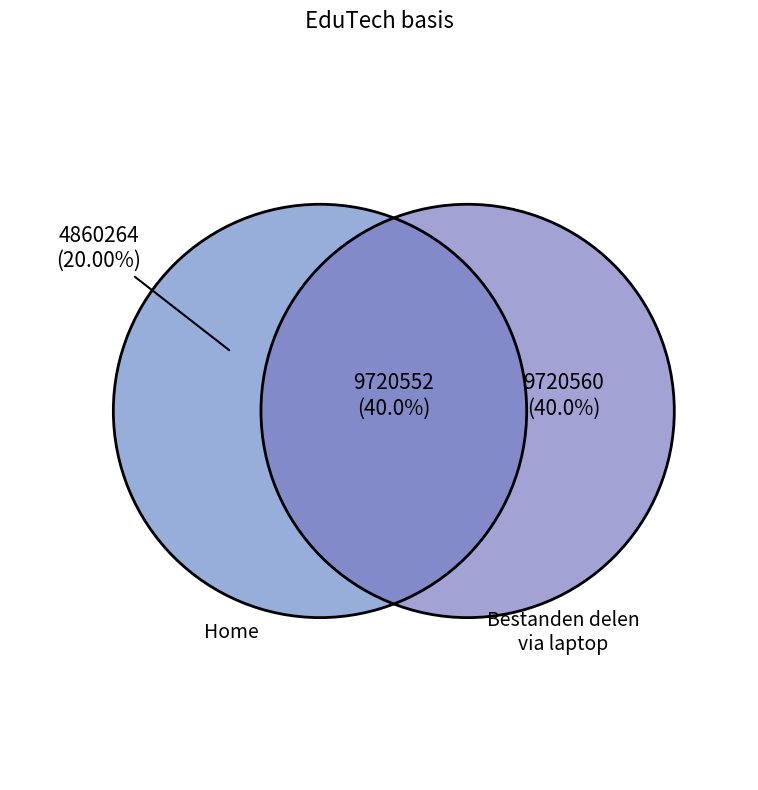

The Bestanden delen via de telefoon slice represents 32% of the pie. True or false?

False